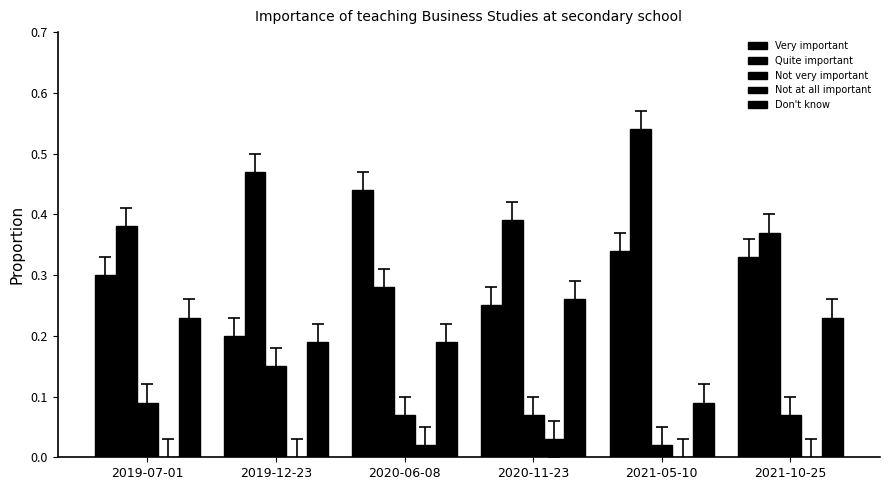

How many data points does each series have?

6